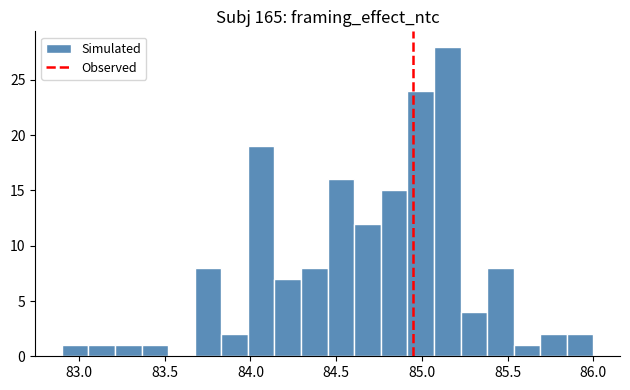

Read against the x-axis, roughly where is the centre of the tallest bar?

85.15